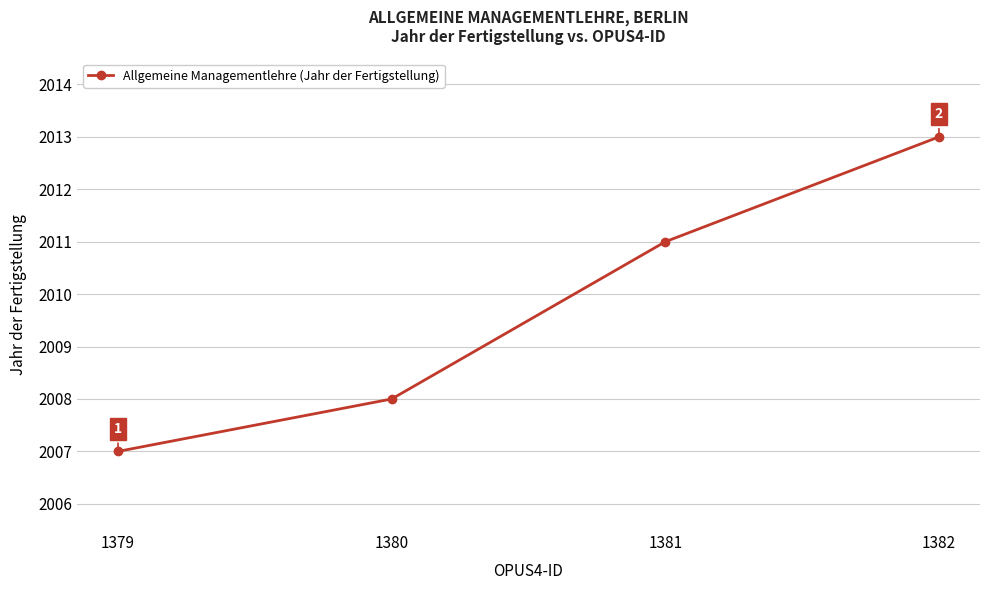

Is it true that the value at 1381 is 2011?

True